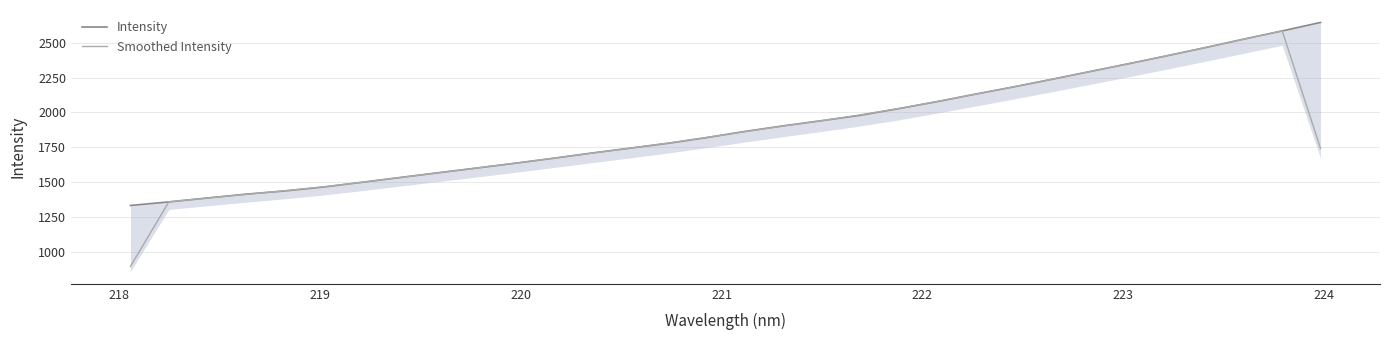

Which series ends up on top after the final intersection of Smoothed Intensity and Intensity?

Intensity